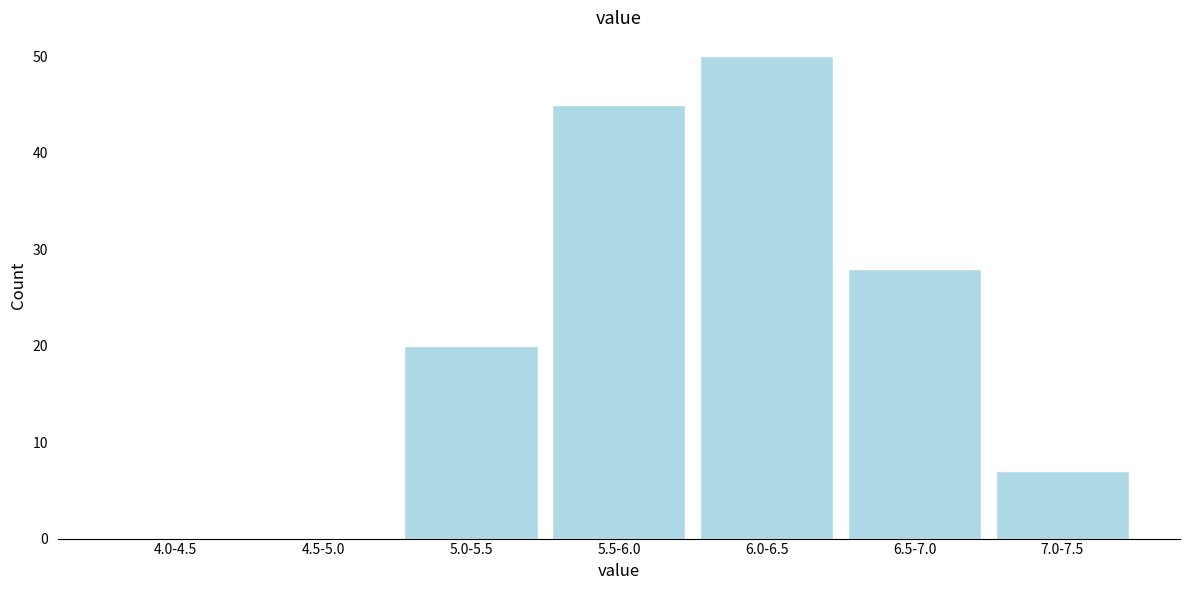

Reading right to left, transcribe all the data shown in this chart.

7.0-7.5=7	6.5-7.0=28	6.0-6.5=50	5.5-6.0=45	5.0-5.5=20	4.5-5.0=0	4.0-4.5=0